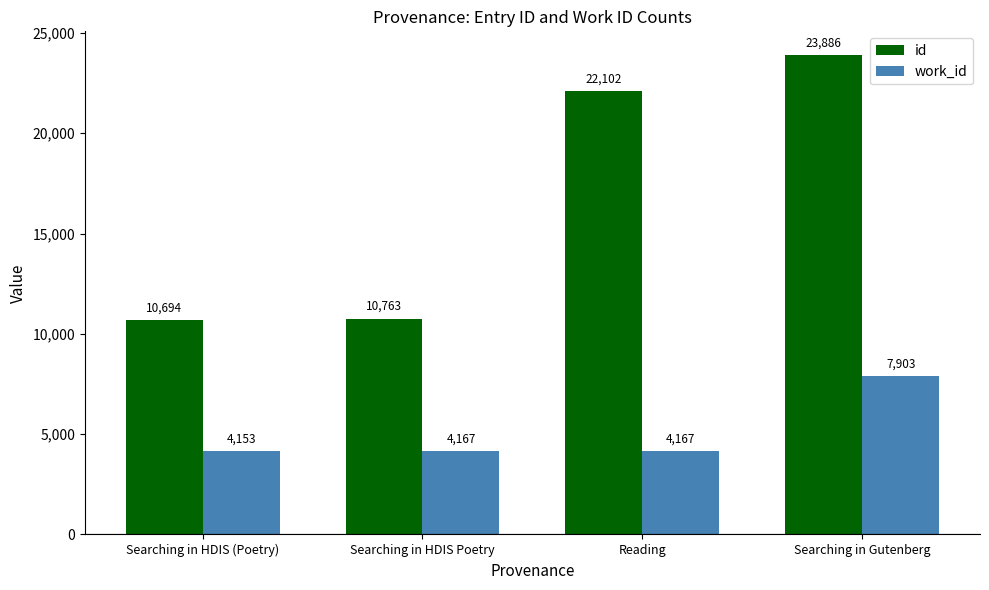

What is the difference between the id values at Searching in Gutenberg and Searching in HDIS (Poetry)?

13192